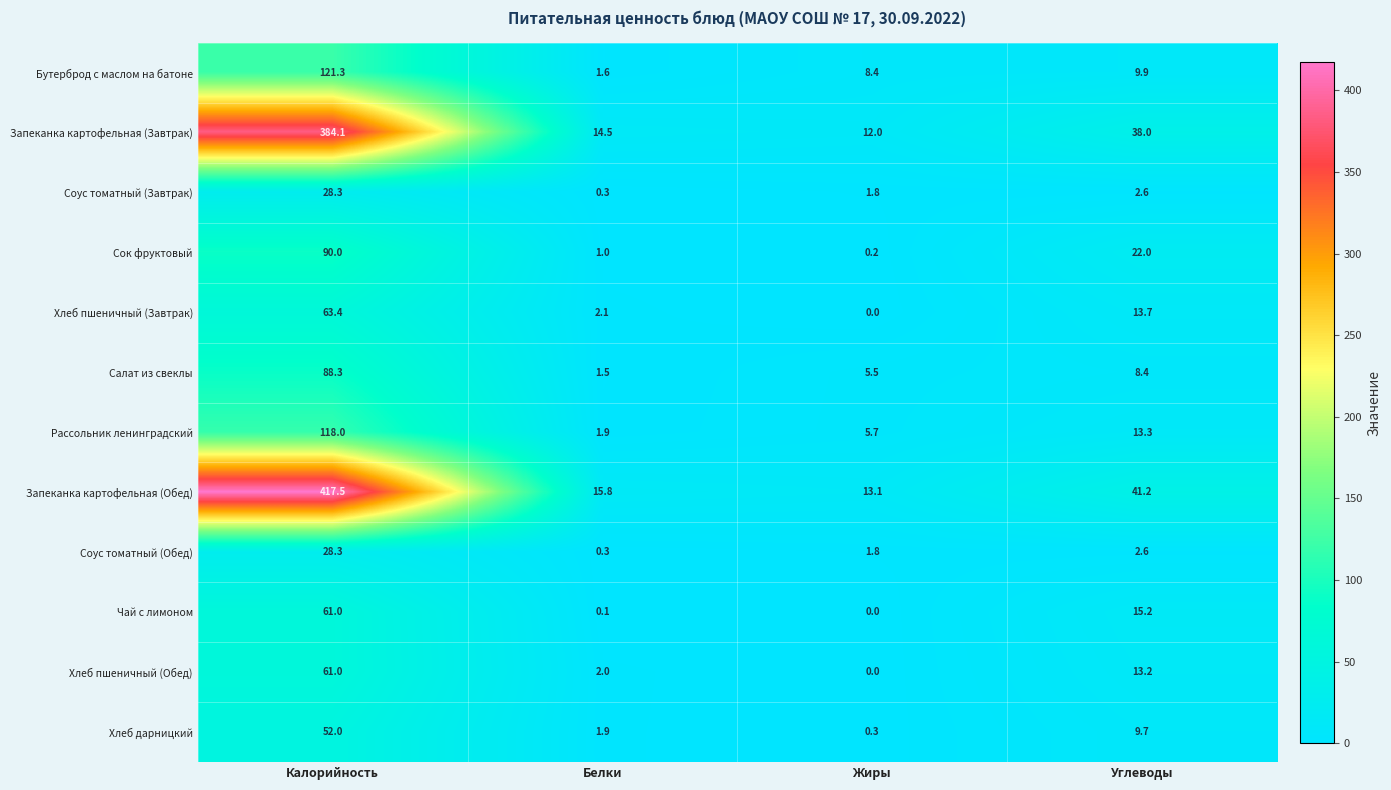

What is the total value across all series at Белки?

43.0